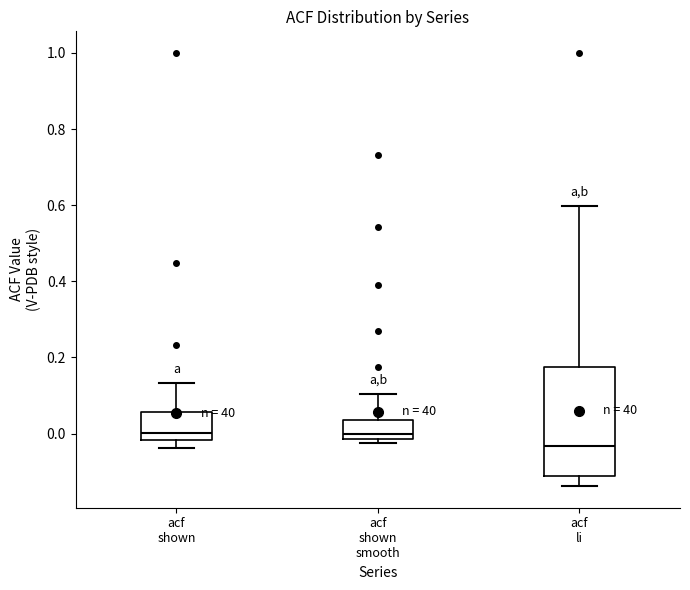

Reading left to right, read every box against the y-axis: the position of its median line, the range the box covers, and the ends of its whiskers. The values are not printed on the chart, so give them approximately, as read against the axis.

acf shown: median 0.00, box -0.02 to 0.06, whiskers -0.04 to 0.14
acf shown smooth: median 0.00, box -0.02 to 0.04, whiskers -0.02 (just below the box's lower edge) to 0.10
acf li: median -0.04, box -0.12 to 0.18, whiskers -0.14 to 0.60